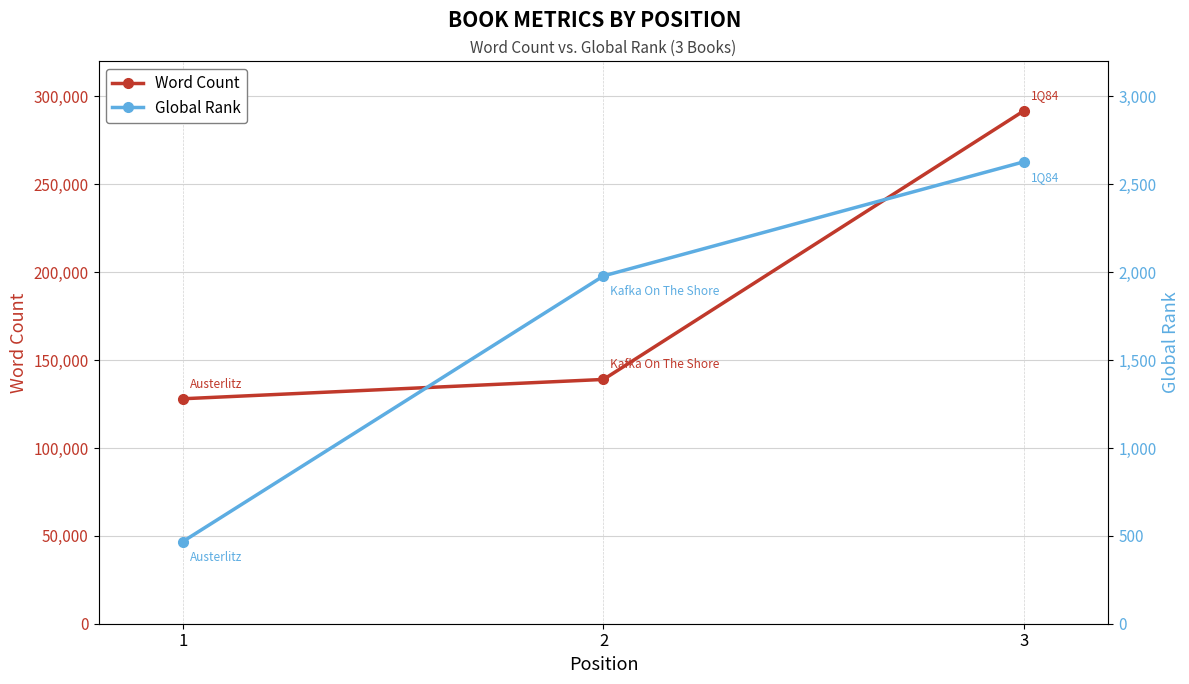

True or false: Global Rank has a value of 4279 at 3.

False